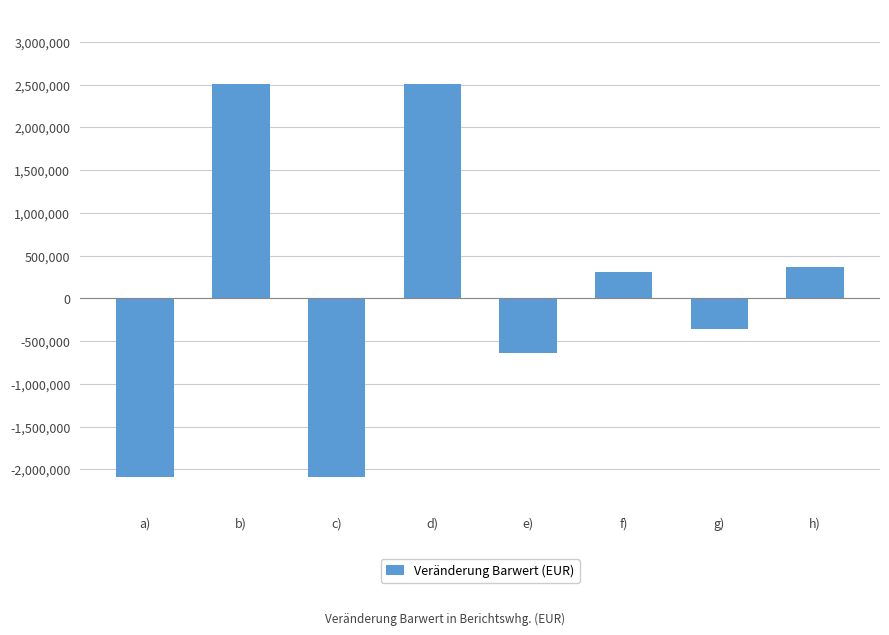

Between h) and g), which is larger?

h)